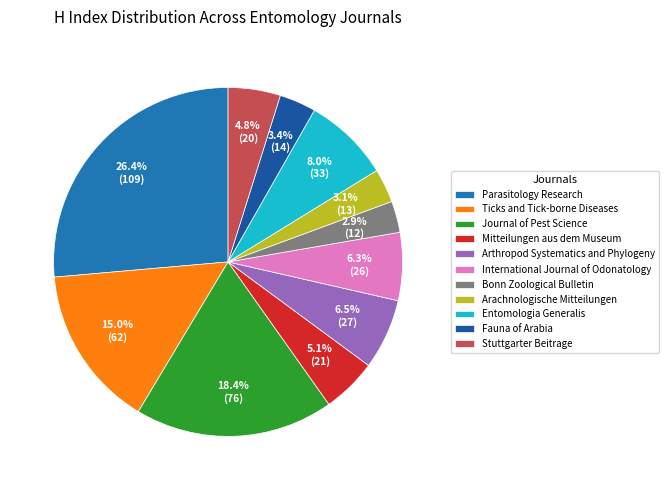

Is the sum of Ticks and Tick-borne Diseases and Stuttgarter Beitrage greater than half?

No